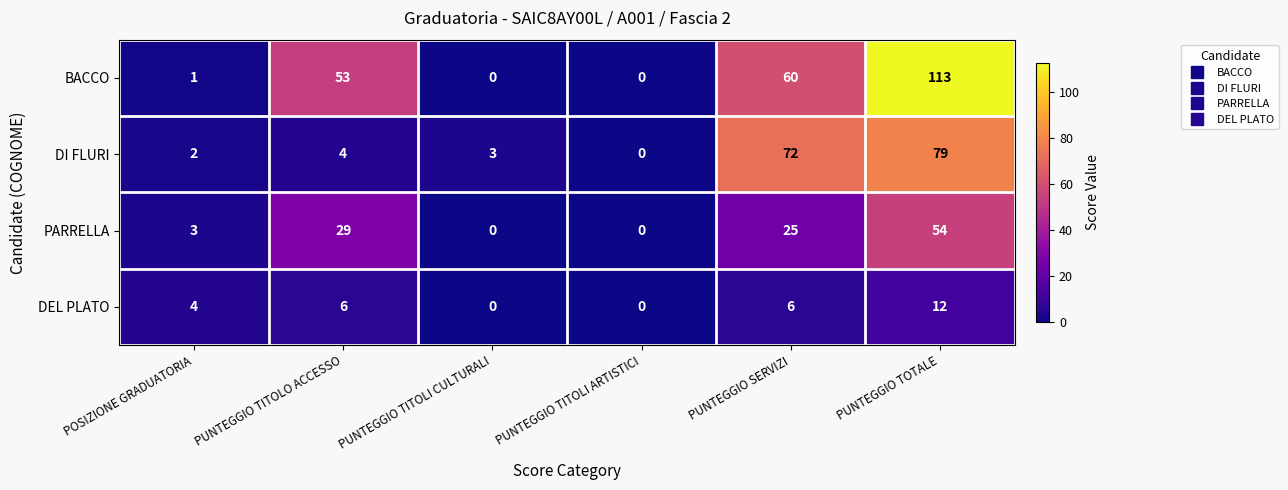

What is the average value of the BACCO series?

38